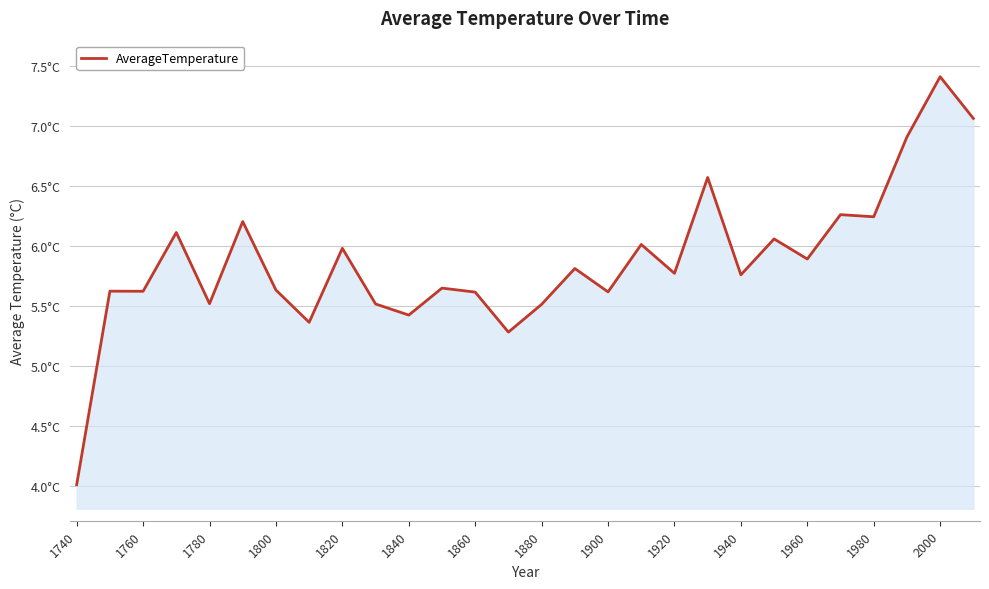

True or false: there are more than 2 points higher than both neighbors.

True